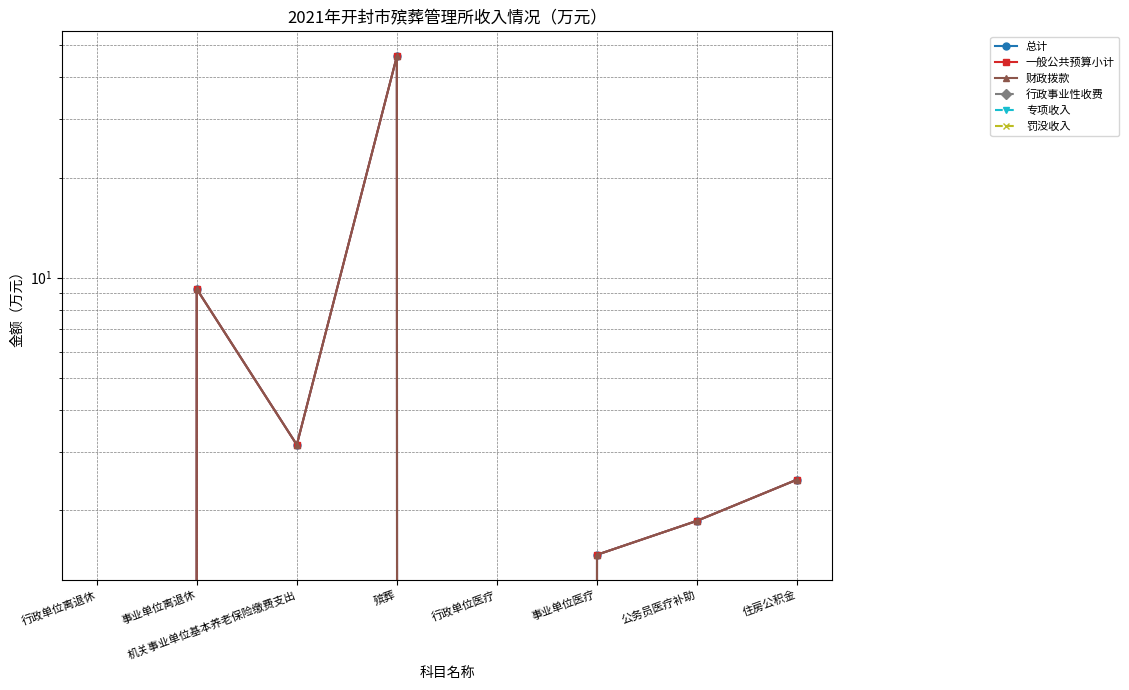

At which label does 总计 reach its minimum?

行政单位离退休